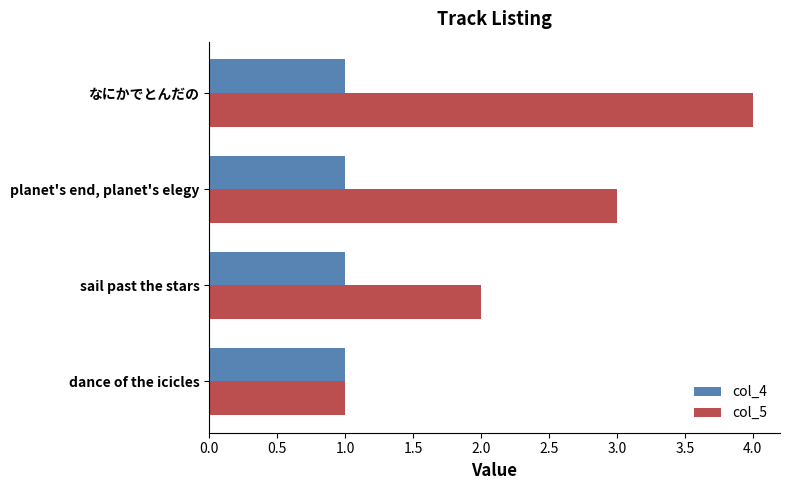

List the labels in order of col_5 value, largest first.

なにかでとんだの, planet's end, planet's elegy, sail past the stars, dance of the icicles